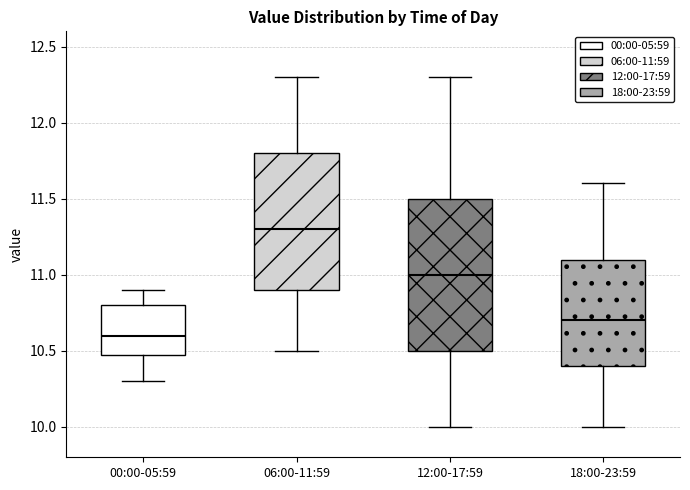

Where does the median line of the box for 12:00-17:59 sit on the y-axis? The values are not printed on the chart, so give them approximately, as read against the axis.

11.0